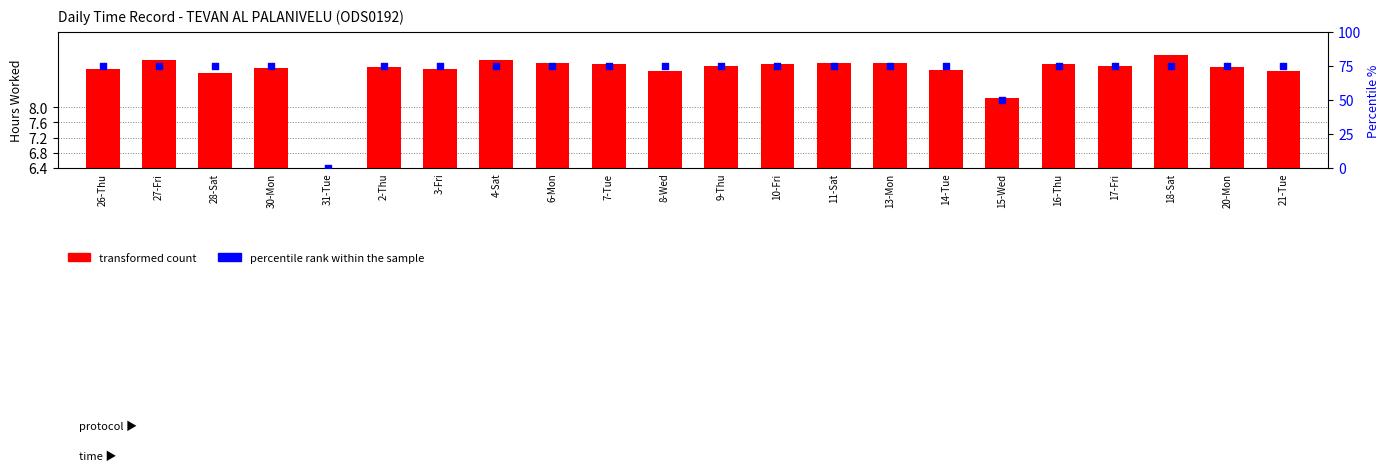

At how many categories does at least one series exceed 14?

21